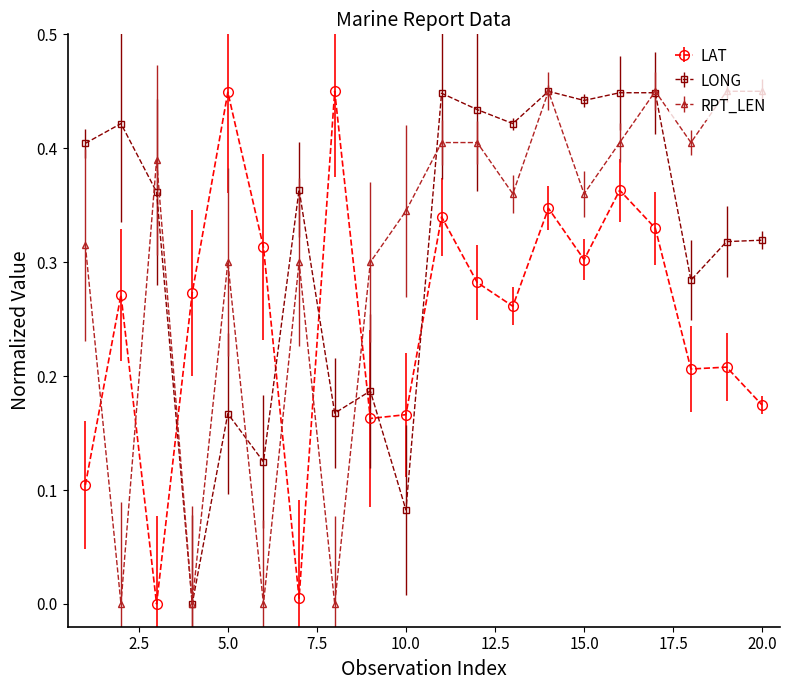

True or false: RPT_LEN and LAT intersect in this chart.

True